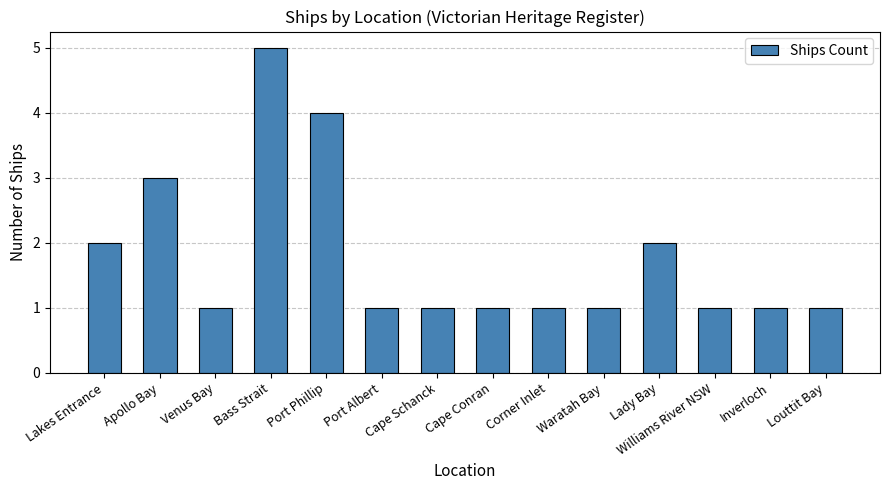

What is the smallest value displayed?

1